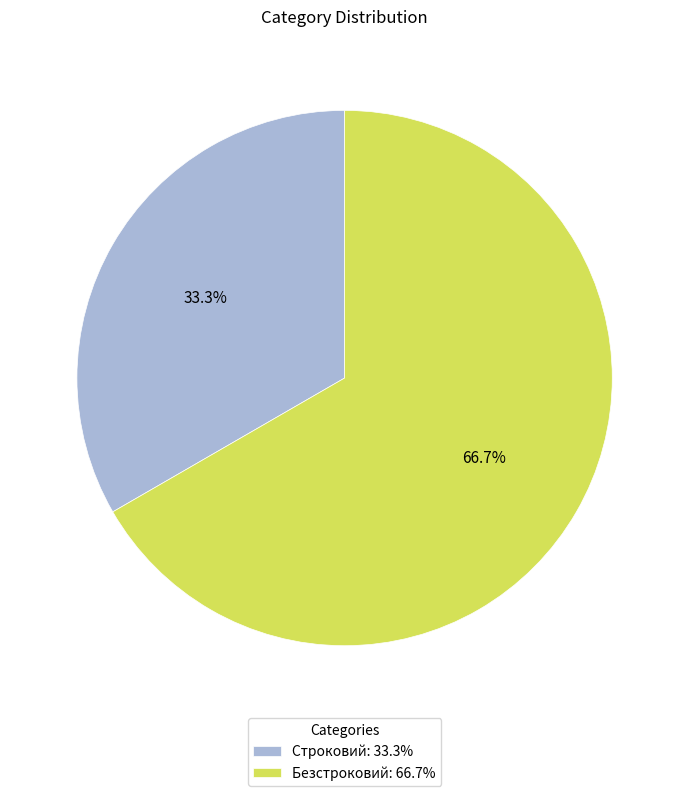

True or false: Безстроковий accounts for 67% of the total.

True